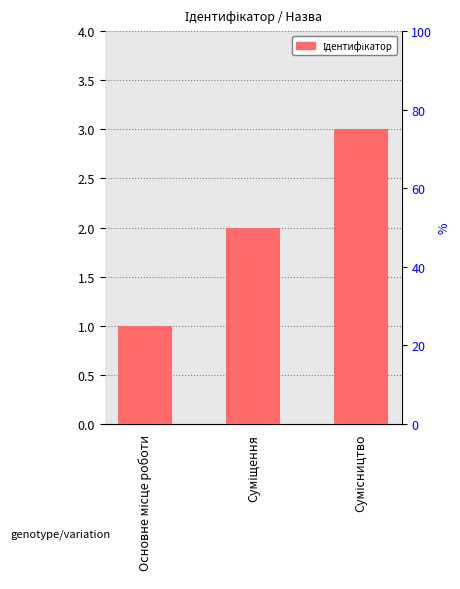

What is the change in value from Суміщення to Сумісництво?

+1